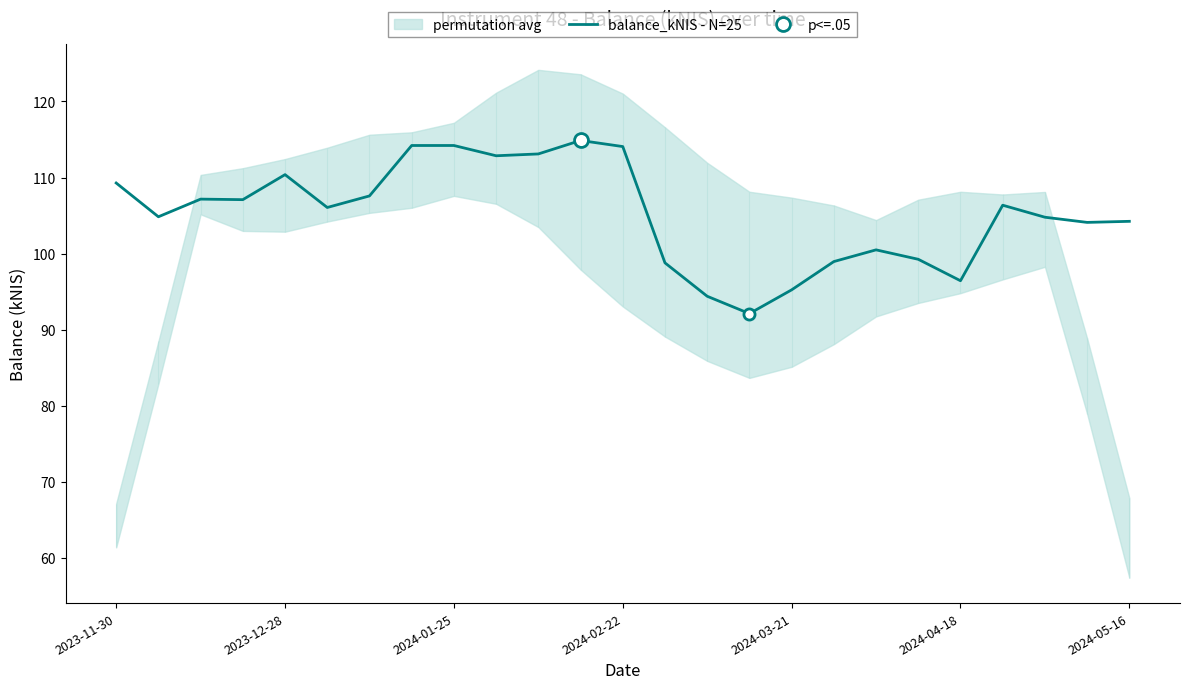

What is the highest value of the balance_kNIS - N=25 series?

114.9